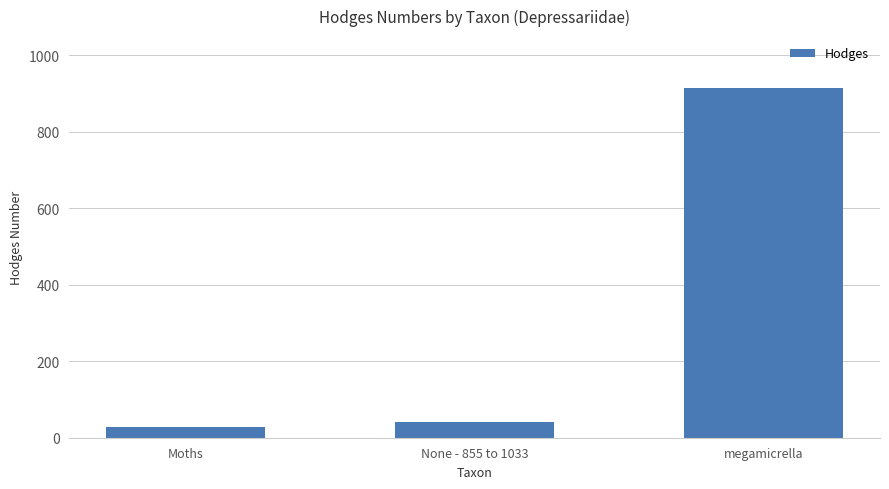

Which has a higher value, None - 855 to 1033 or megamicrella?

megamicrella